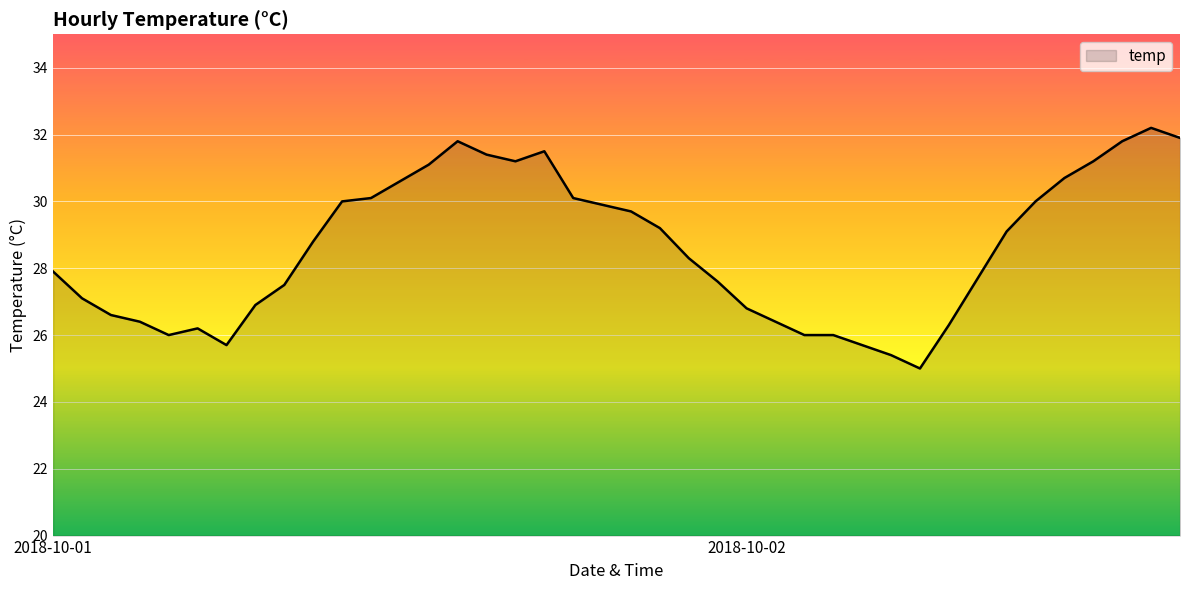

What is the greatest value displayed?

32.2